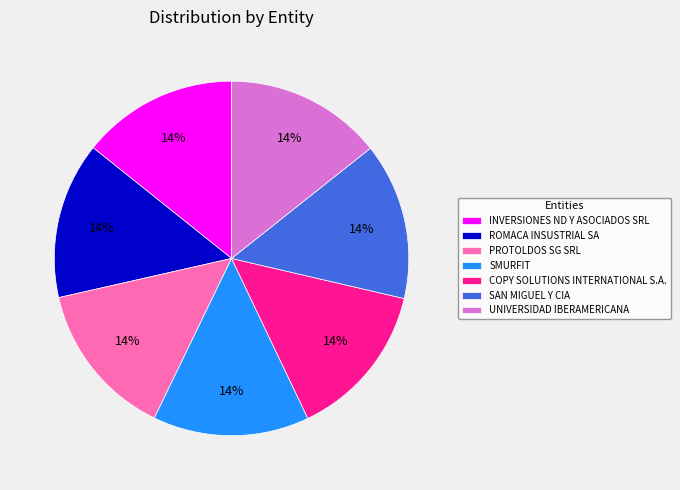

The SAN MIGUEL Y CIA slice represents 14% of the pie. True or false?

True